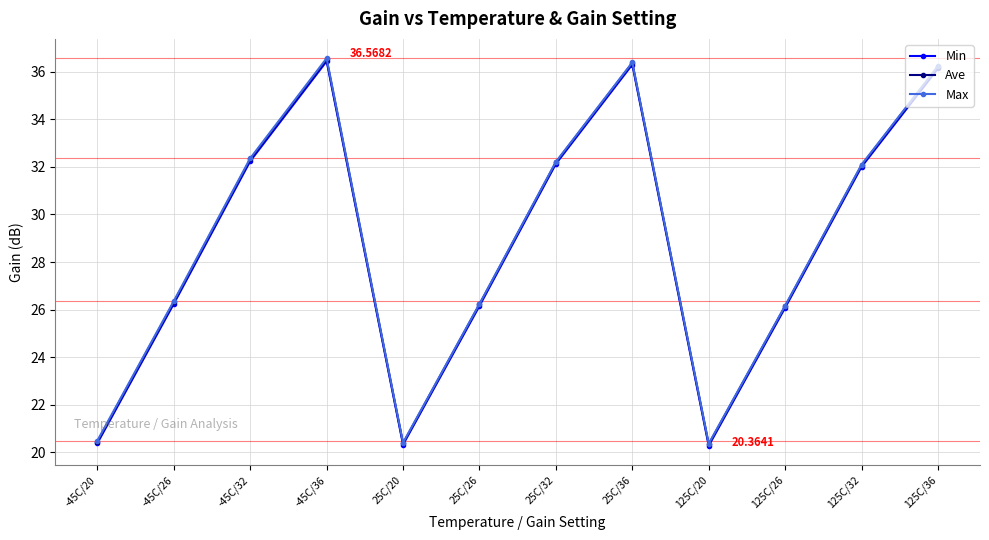

What is the minimum value for Ave?

20.3